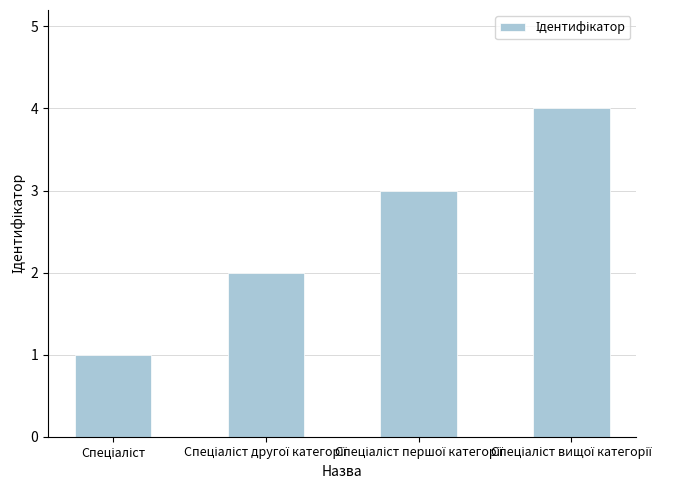

What is the maximum value shown in the chart?

4